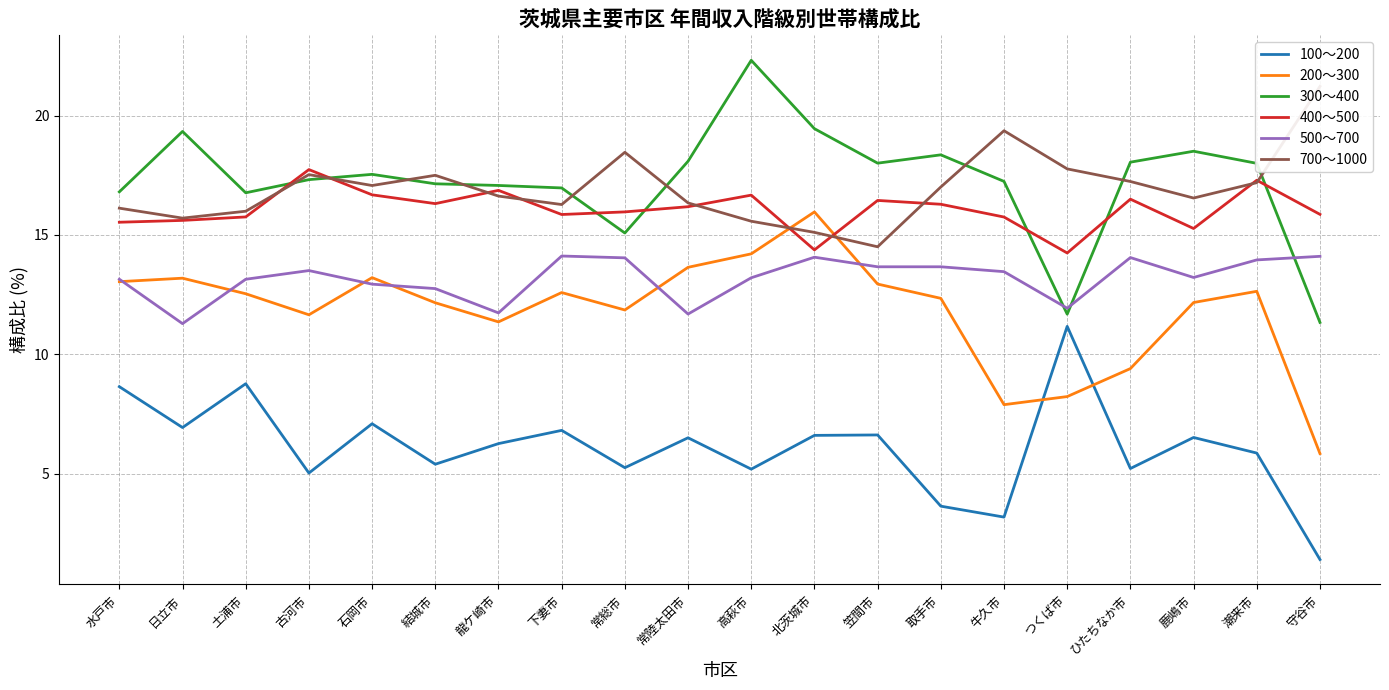

After their last crossing, which series has the higher values: 100～200 or 200～300?

200～300